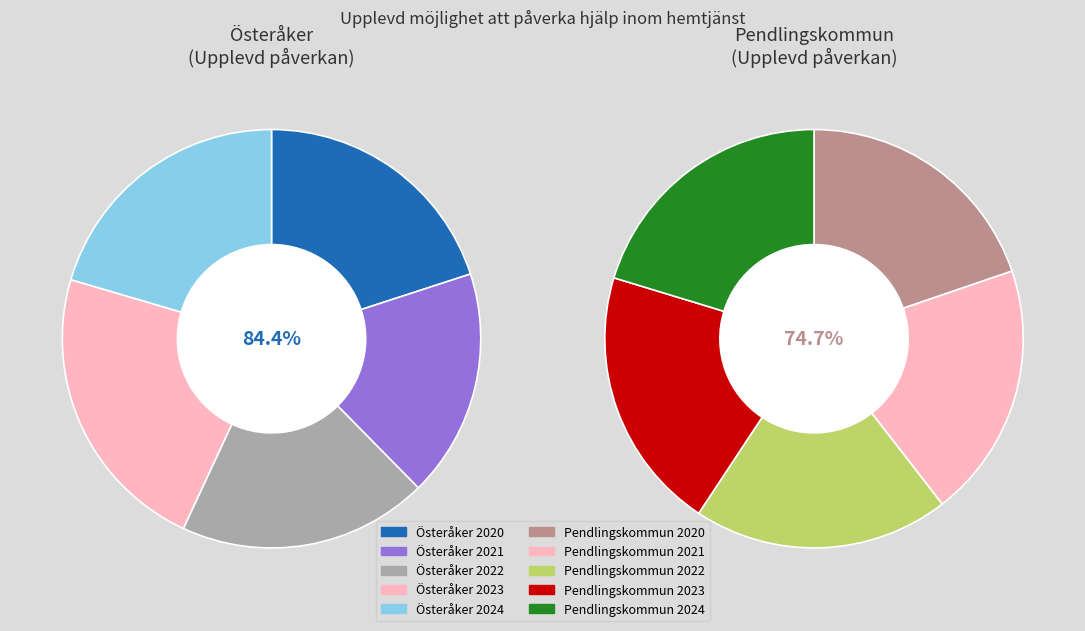

How many segments does this pie chart have?

5